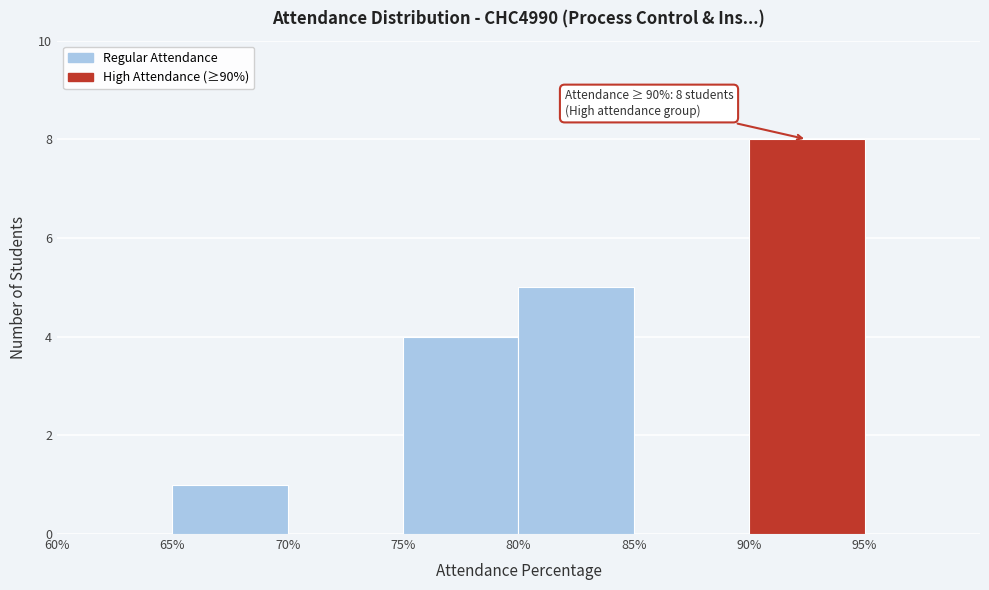

Over which range of the x-axis is the bar tallest?

90 to 95